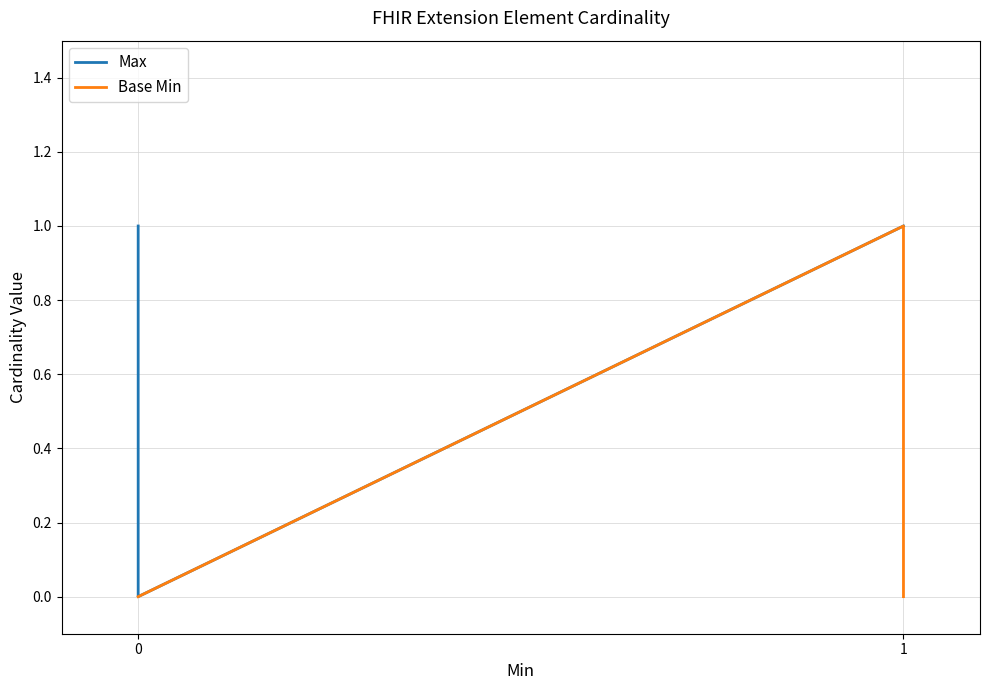

Between 0 and 1, which series saw the biggest shift?

Max